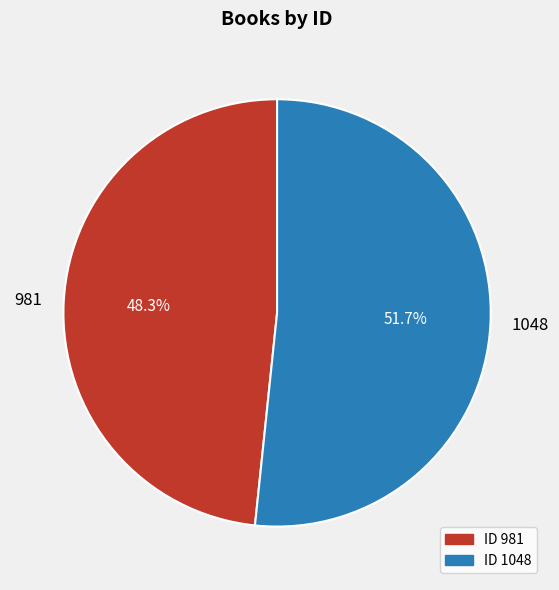

Combined, what portion of the pie is 981 and 1048?

100.0%